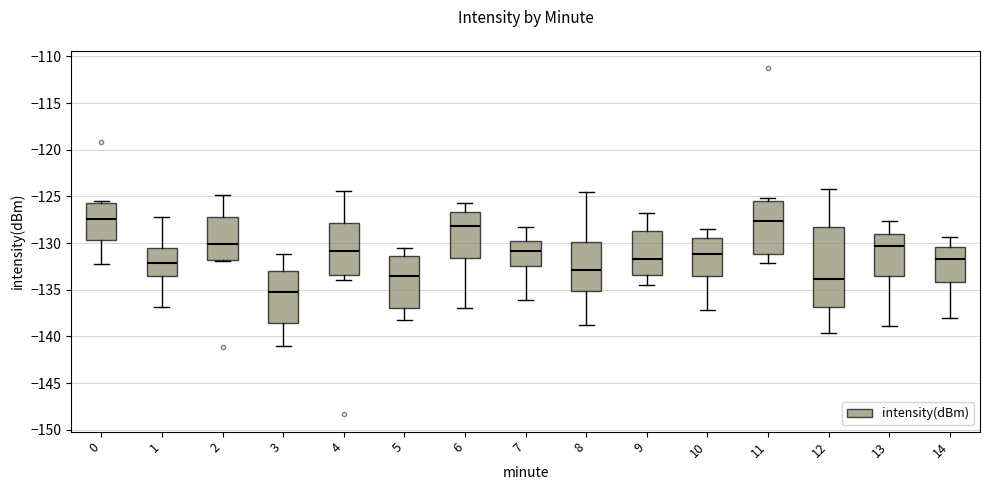

Where does the median line of the box at x = 11 sit on the y-axis? The values are not printed on the chart, so give them approximately, as read against the axis.

-127.5